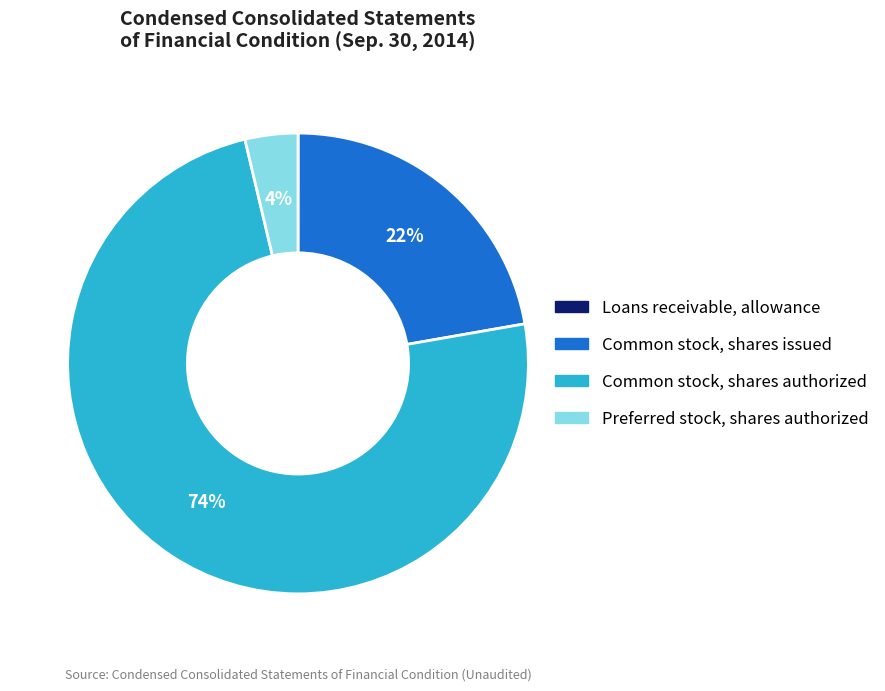

The Common stock, shares issued slice represents 22% of the pie. True or false?

True